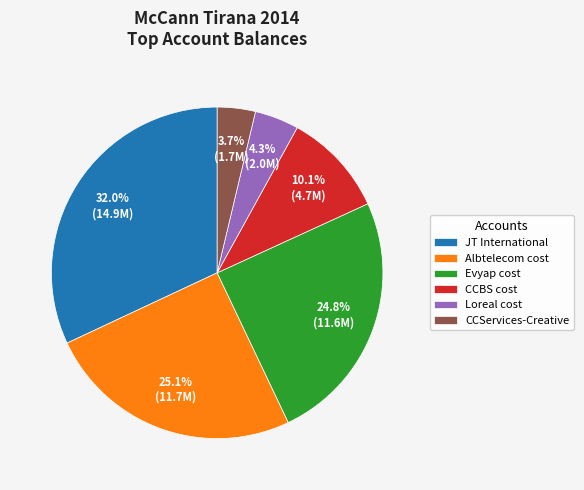

Does any single category account for the majority?

No